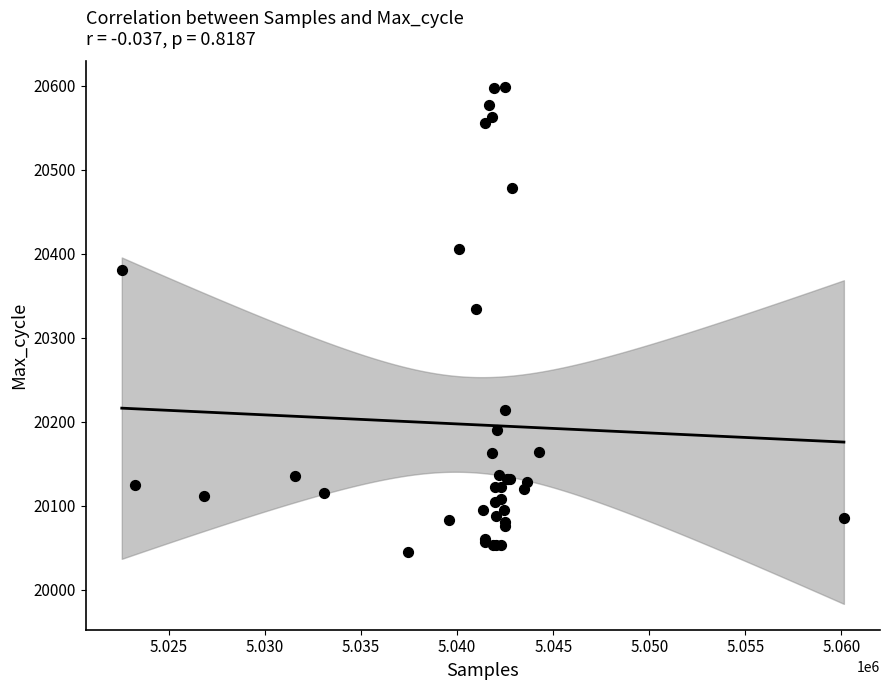

What Y value in the scatter plot is closest to 20321?

20334